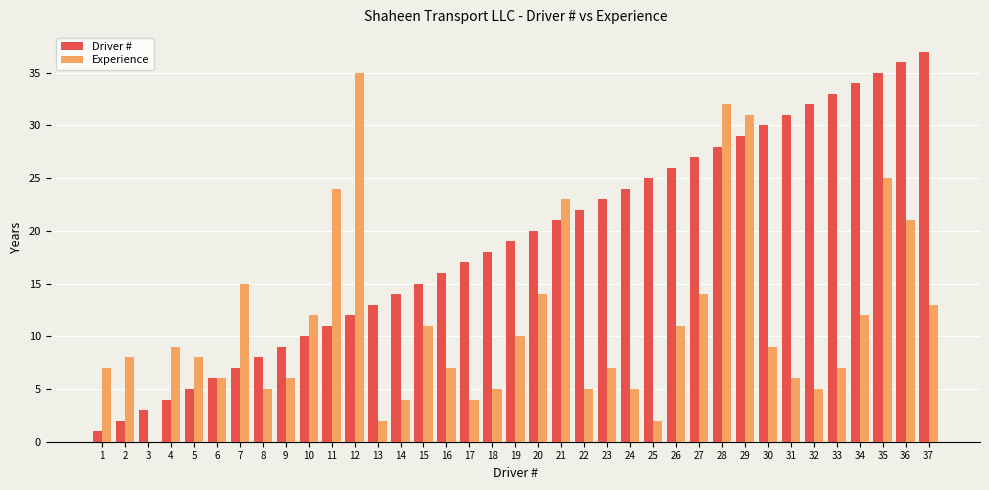

The Driver # series shows 3 at 6. True or false?

False